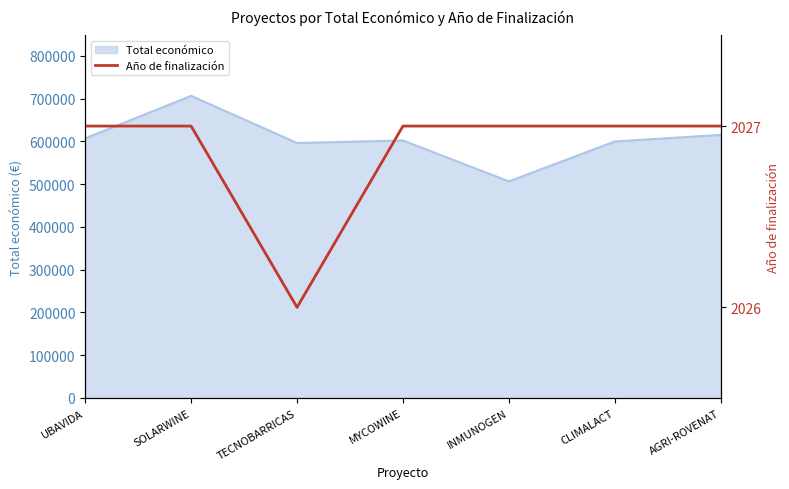

At which category does the chart reach its minimum across all series?

TECNOBARRICAS